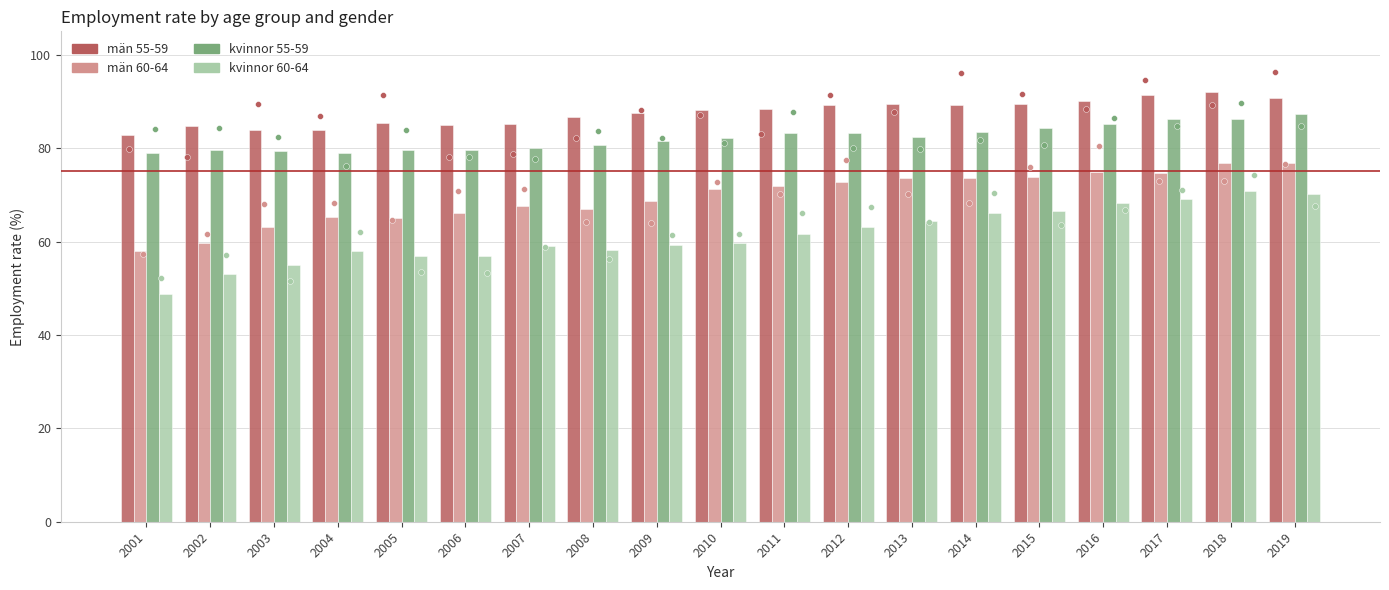

Which series has the largest total across all categories?

män 55-59